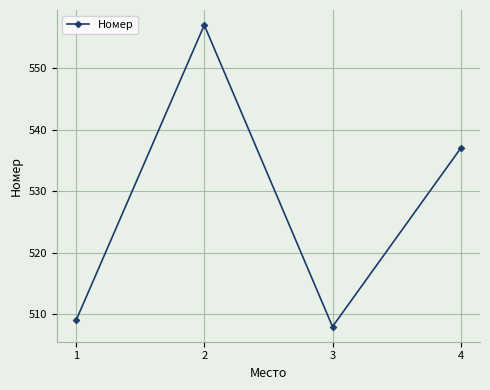

Where is the data nearest to the value 532?

4